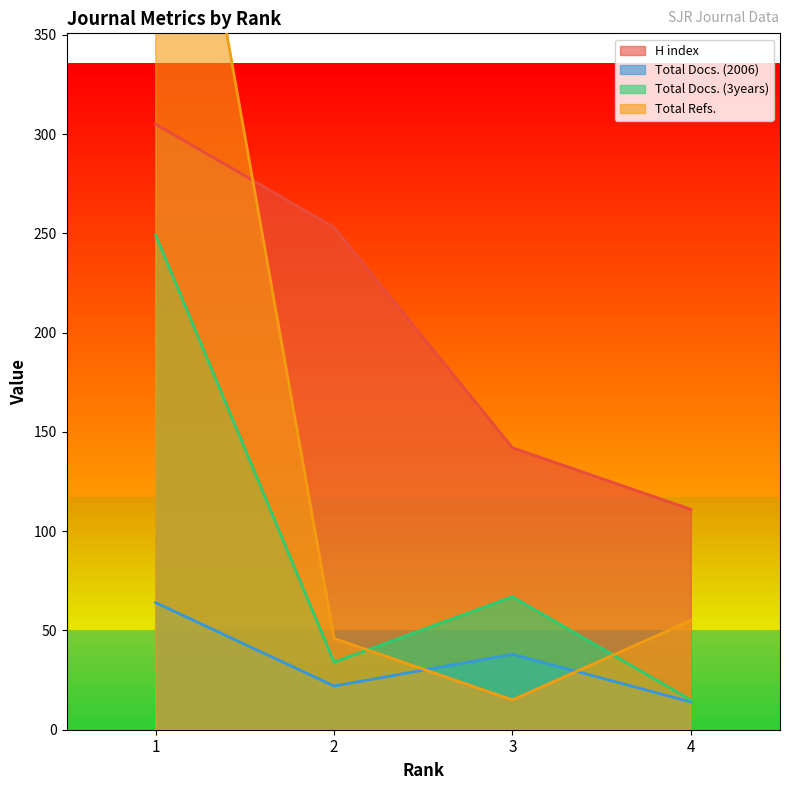

Between 3 and 2, which is larger?

2